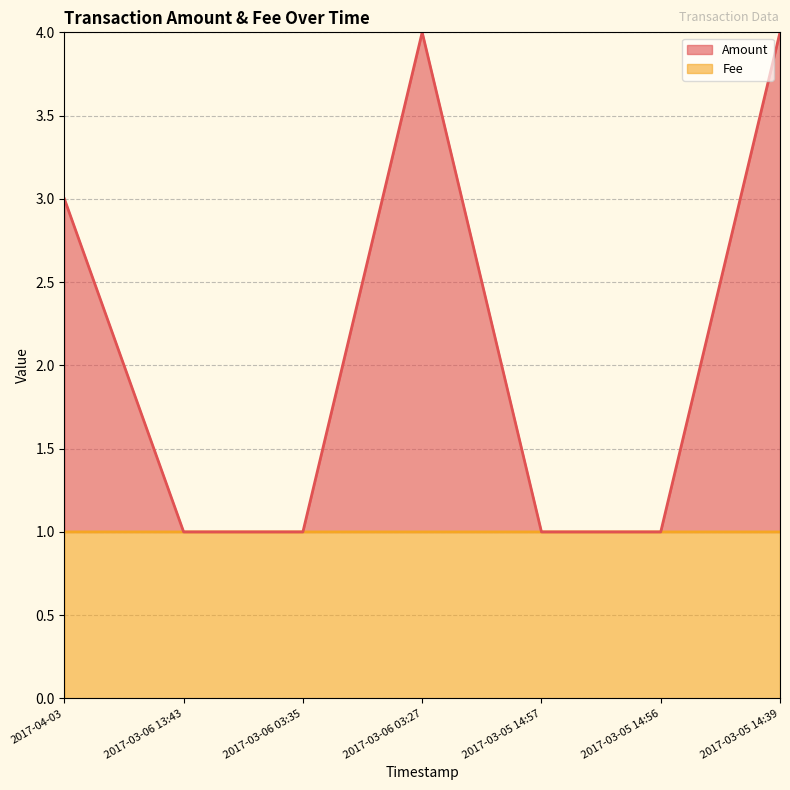

What is the total value across all series at 2017-03-05 14:56?

2.0